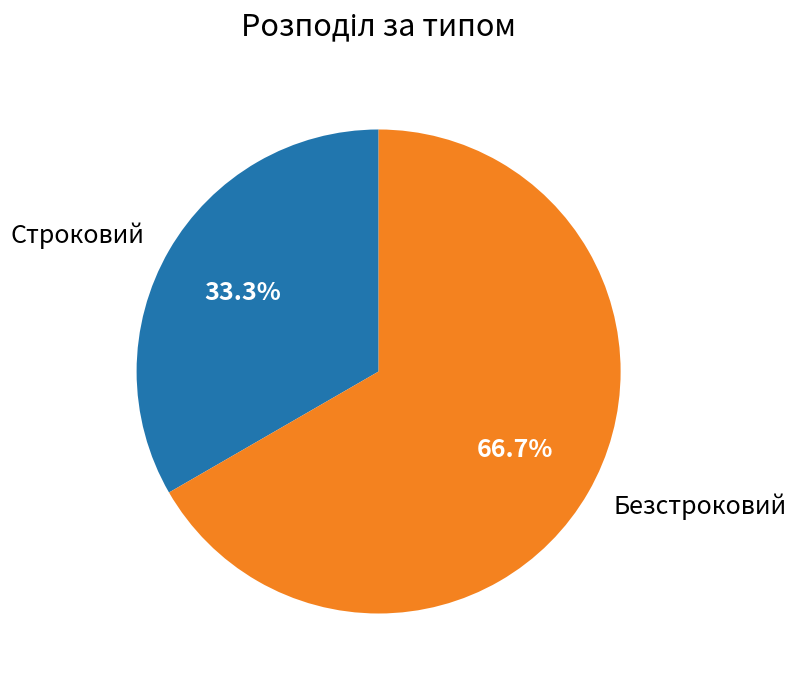

Which slice is the largest?

Безстроковий